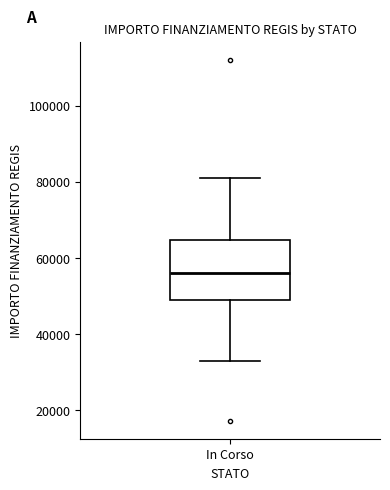

Where does the median line of the box for In Corso sit on the y-axis? The values are not printed on the chart, so give them approximately, as read against the axis.

56000